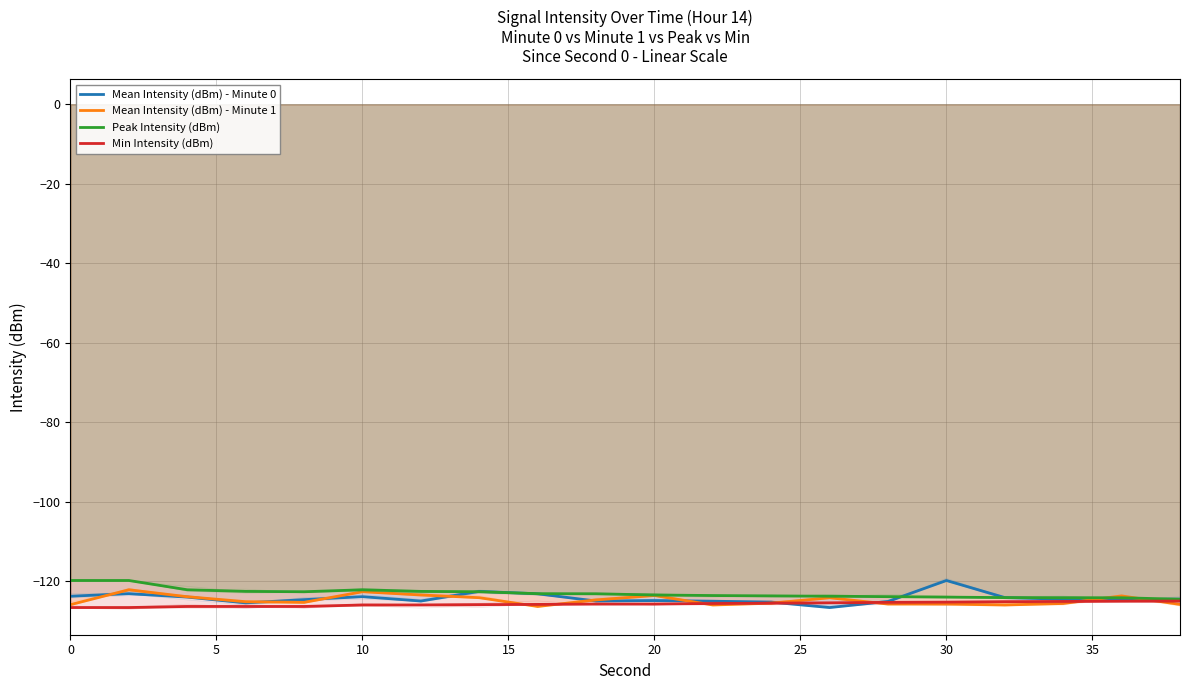

How many data points does each series have?

20